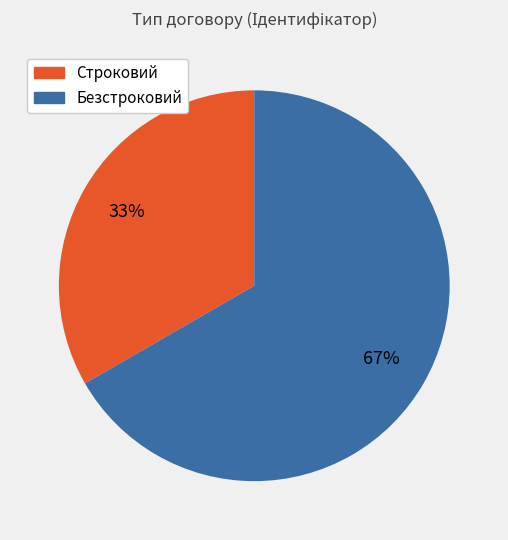

To the nearest percent, what portion does Безстроковий represent?

67%